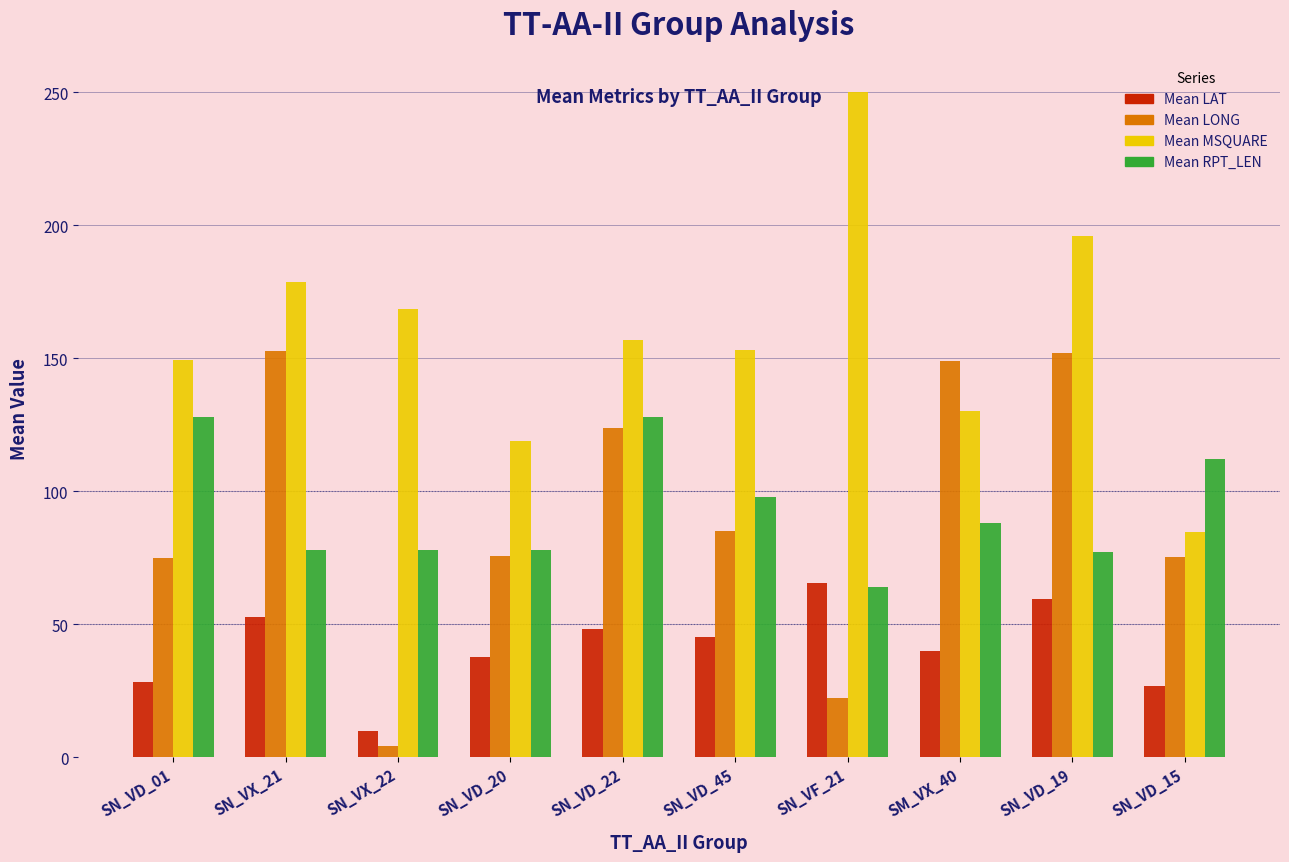

What is the greatest value displayed?

250.0